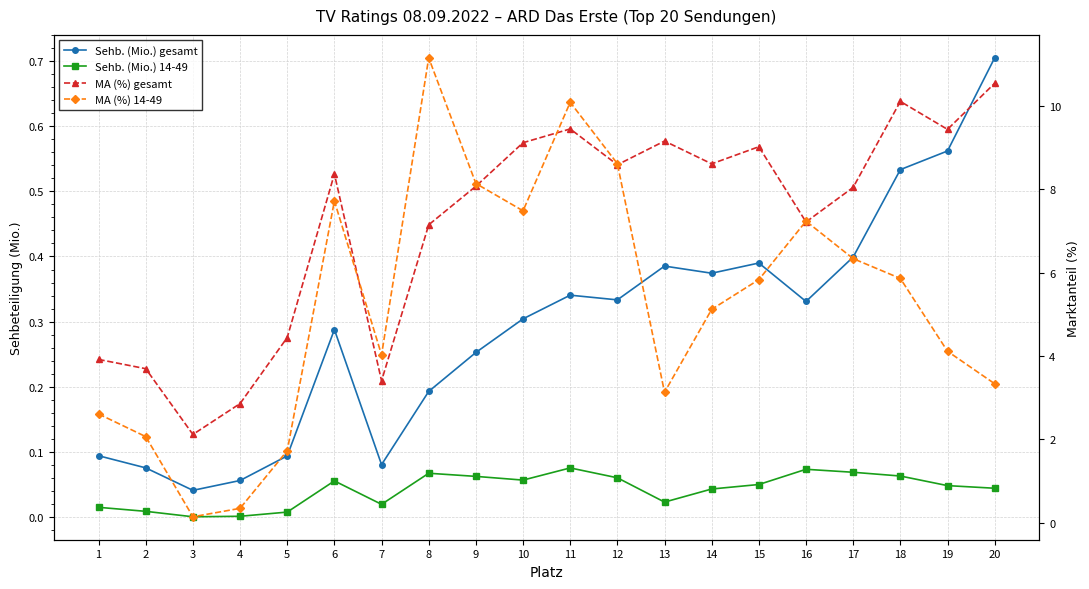

Rank the series at 16 from lowest to highest value.

Sehb. (Mio.) 14-49, Sehb. (Mio.) gesamt, MA (%) gesamt, MA (%) 14-49